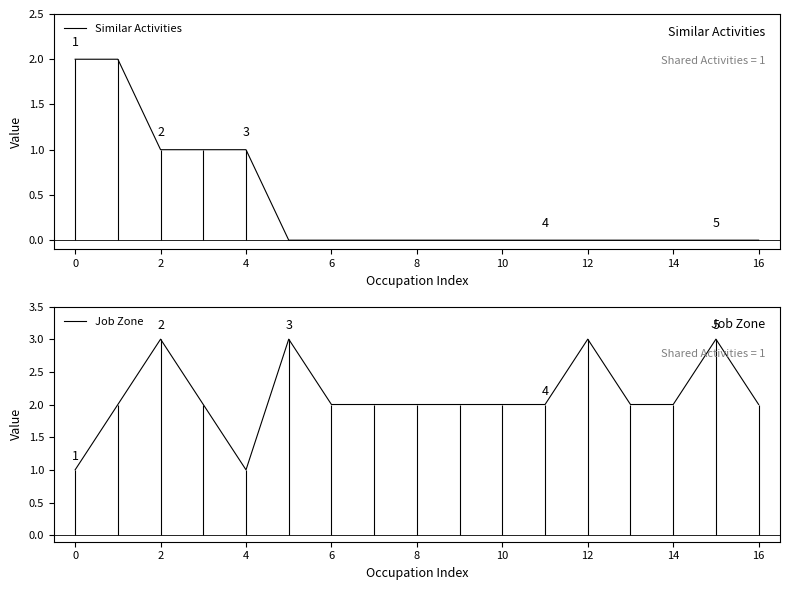

What is the label of the 15th point from the left?

14